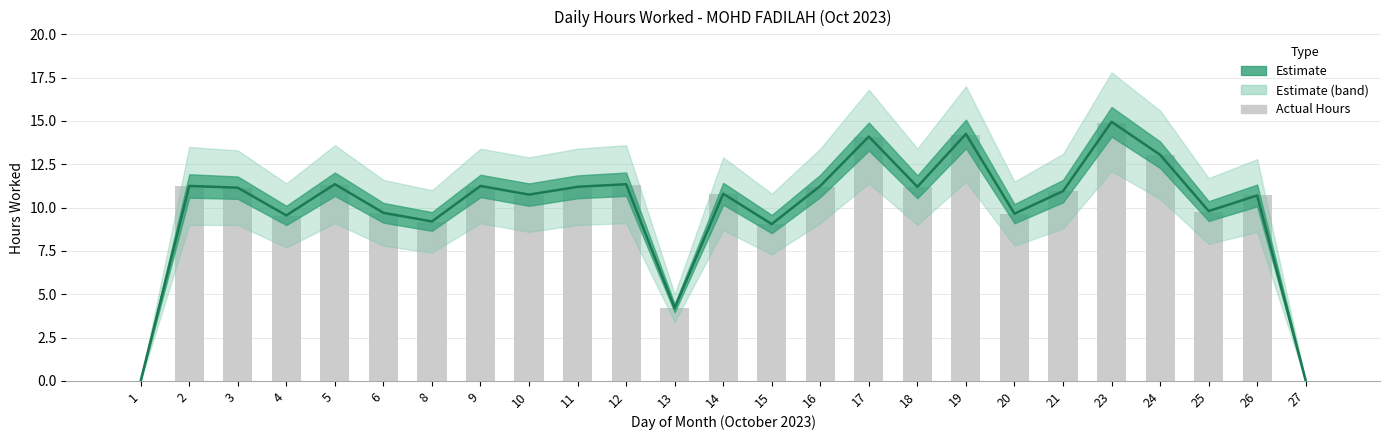

At which label is the value closest to 7?

15